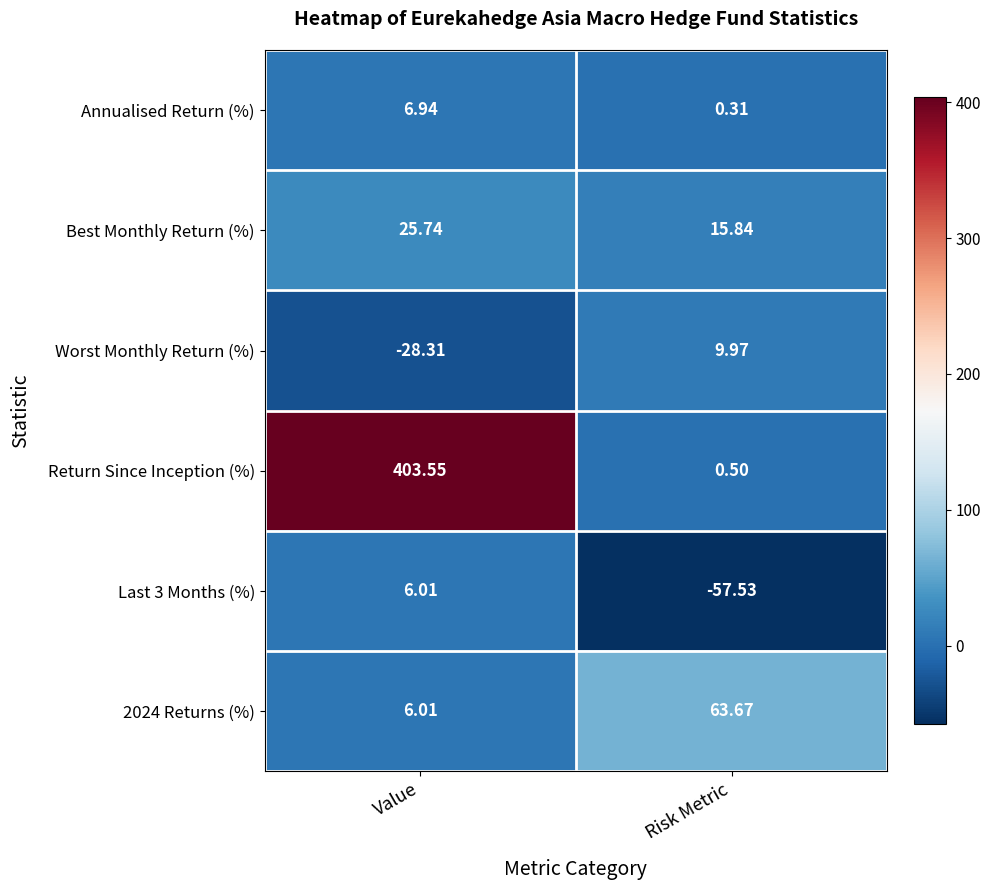

List the labels in order of Return Since Inception (%) value, smallest first.

Risk Metric, Value